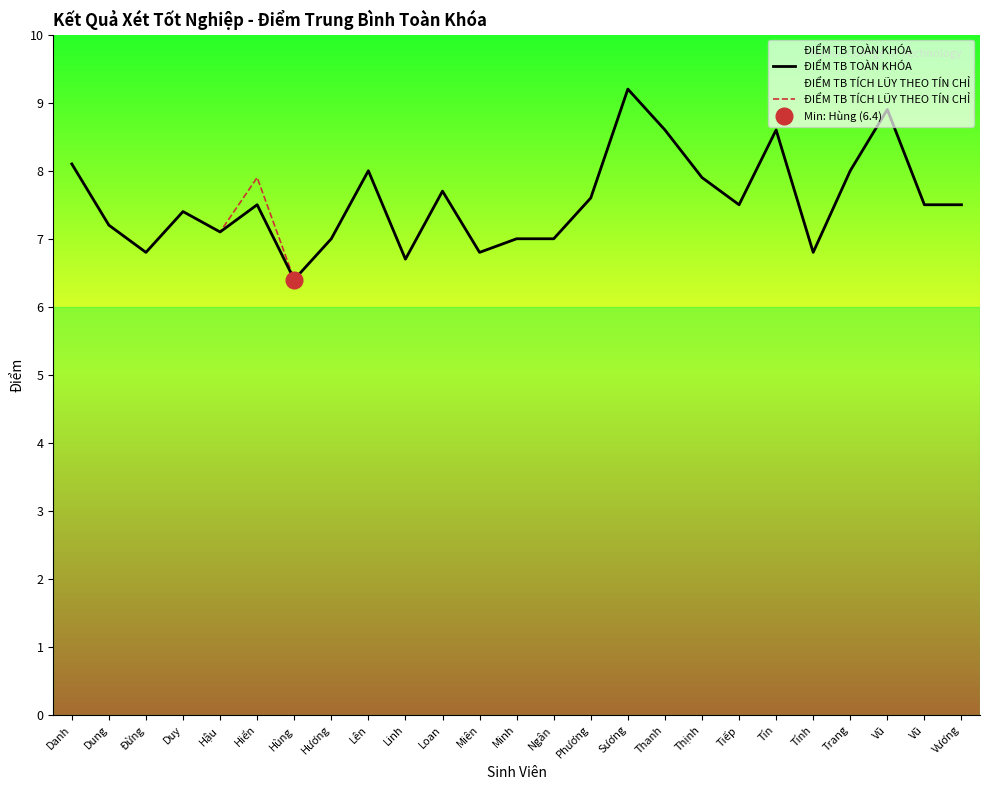

What is the value of the ĐIỂM TB TÍCH LŨY THEO TÍN CHỈ point at the 15th from the left?

7.6